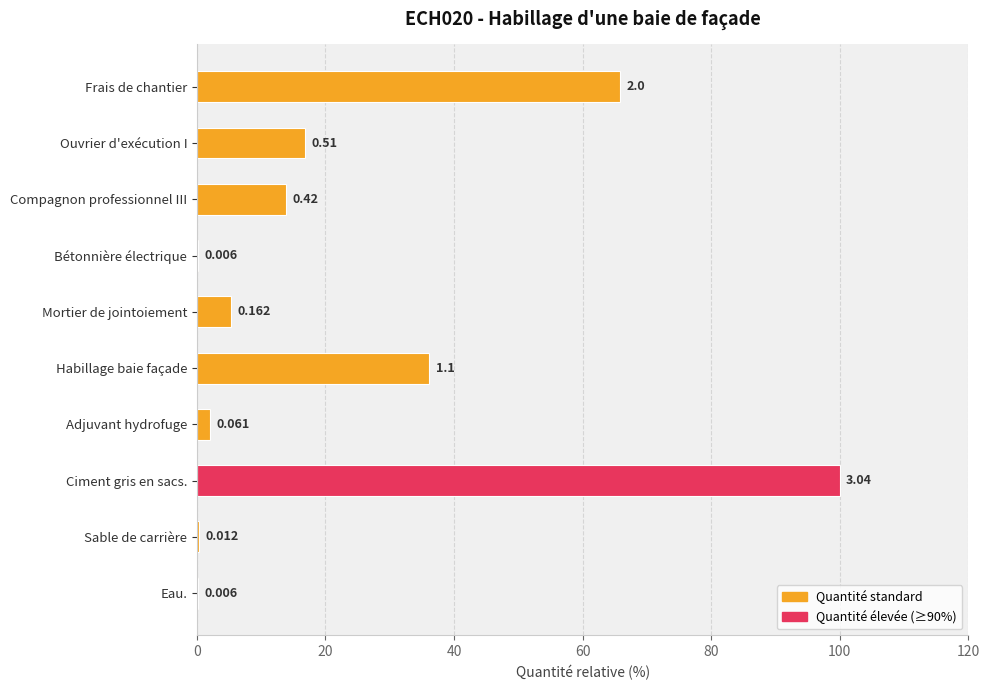

What is the maximum value shown in the chart?

100.0